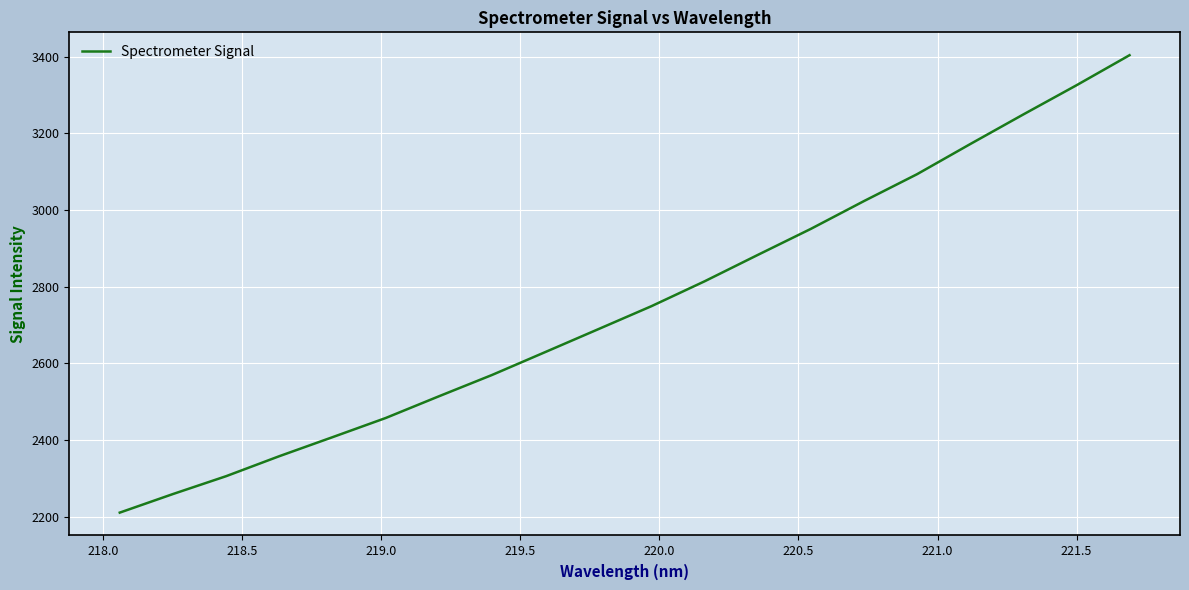

What is the greatest value displayed?

3403.8